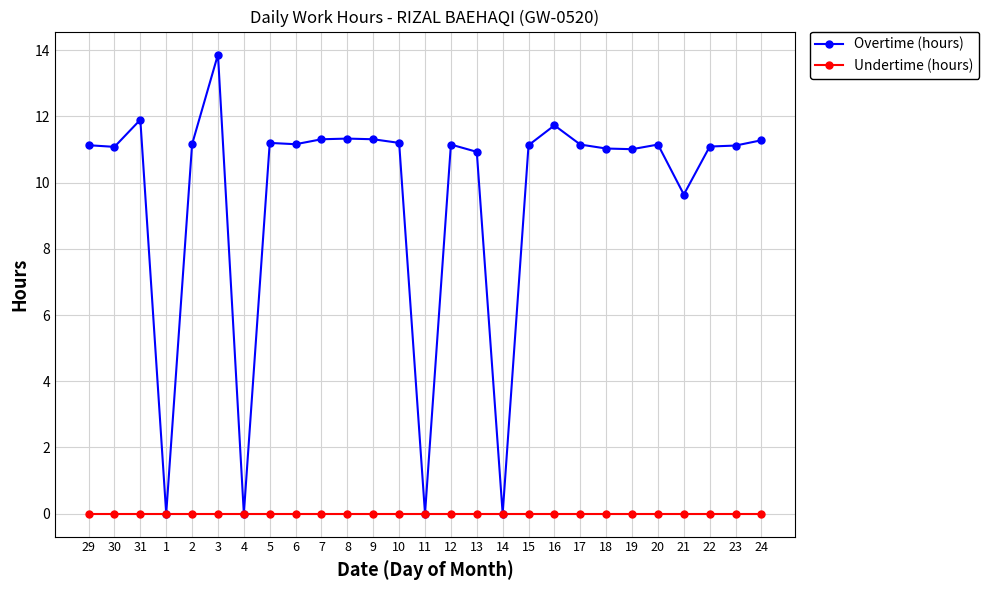

What are all the series names shown in the legend?

Overtime (hours), Undertime (hours)